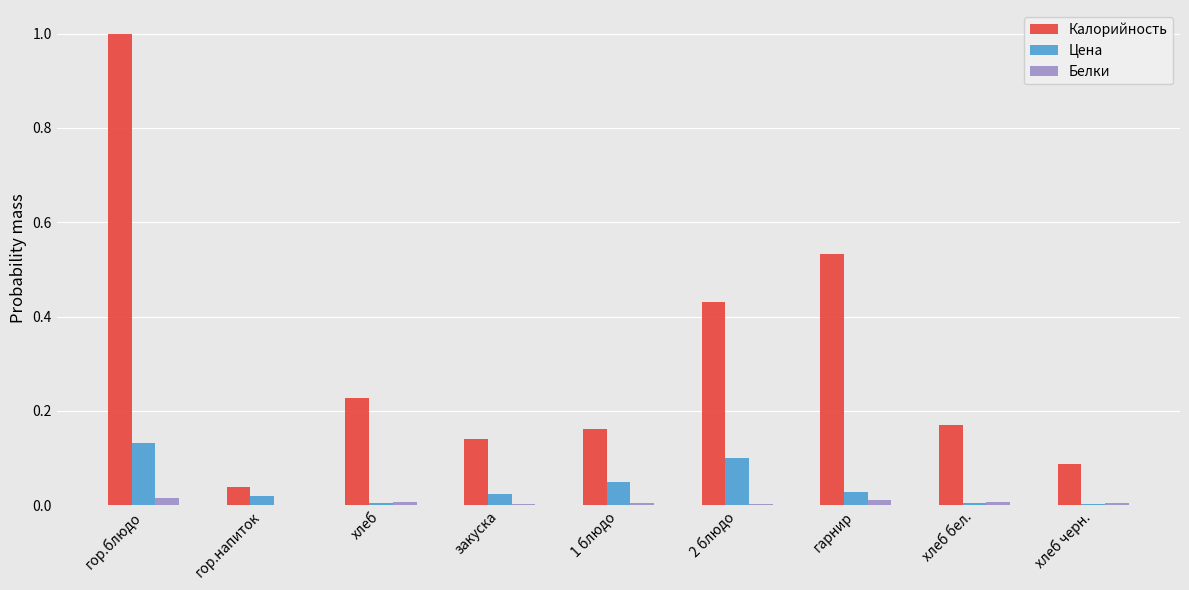

Between 1 блюдо and гарнир, which series saw the biggest shift?

Калорийность